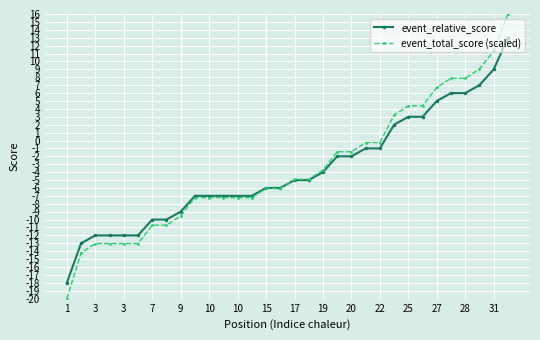

At how many categories does at least one series exceed 10?

2